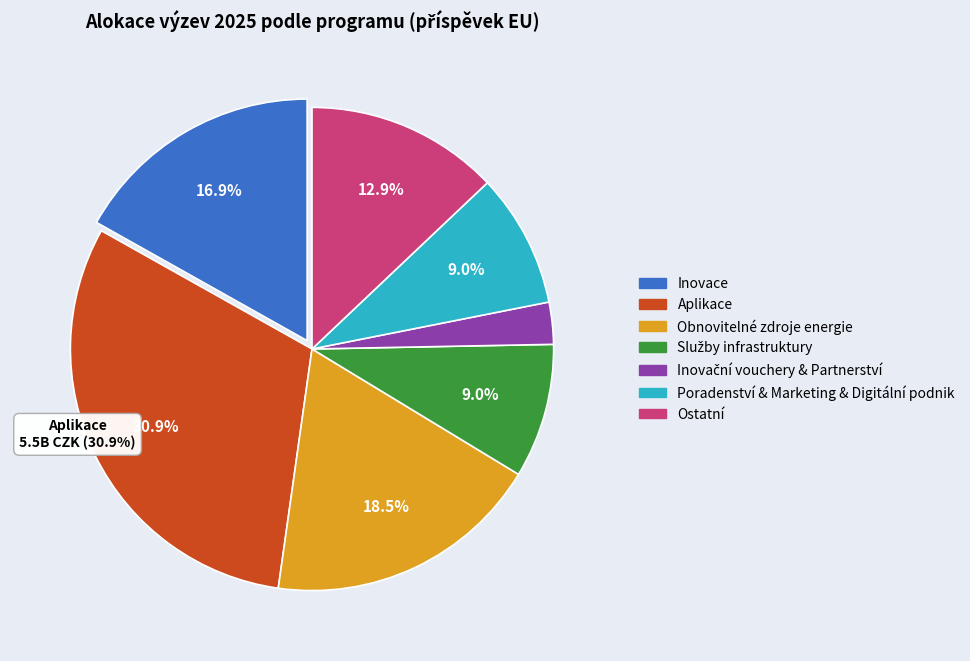

How many slices are in this pie chart?

7